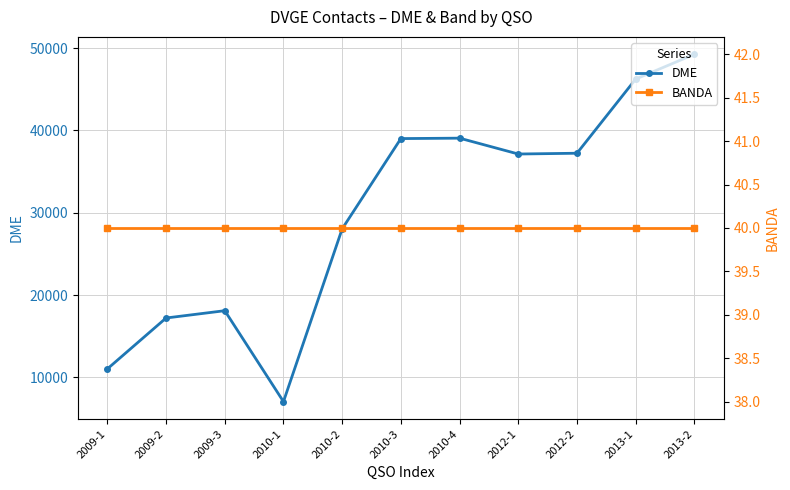

True or false: DME has a value of 27581 at 2009-3.

False